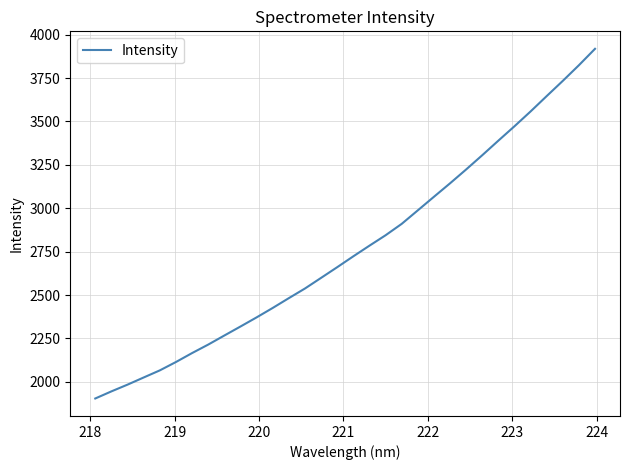

Reading left to right, list all the values displayed in this chart.

1904.2	1945.1	1984.0	2025.2	2066.1	2114.3	2165.8	2214.7	2266.9	2318.8	2371.3	2425.7	2482.3	2537.7	2599.0	2660.5	2723.2	2784.4	2844.4	2910.0	2987.9	3066.0	3143.5	3223.4	3305.4	3389.3	3472.2	3557.5	3646.0	3733.6	3823.7	3918.1